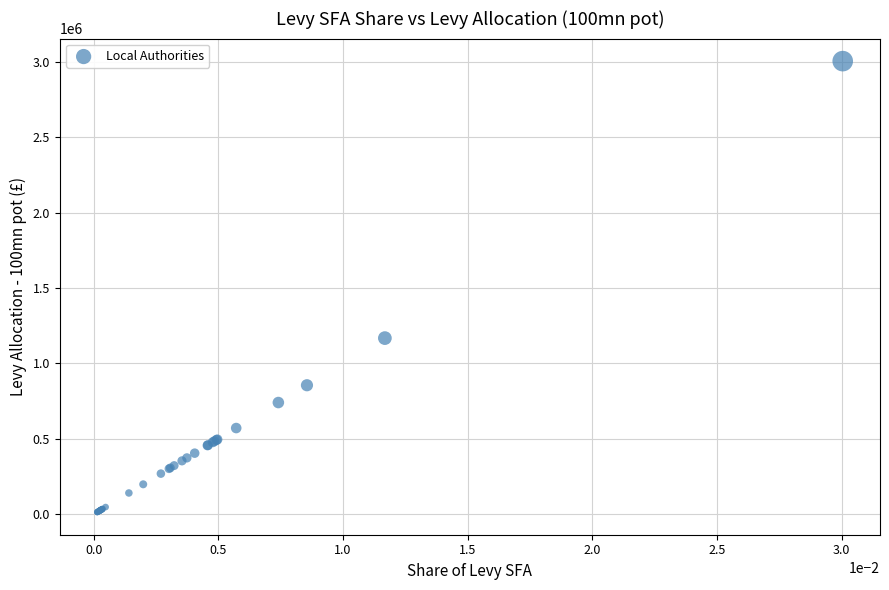

What Y value in the scatter plot is closest to 1509041?

1167891.2